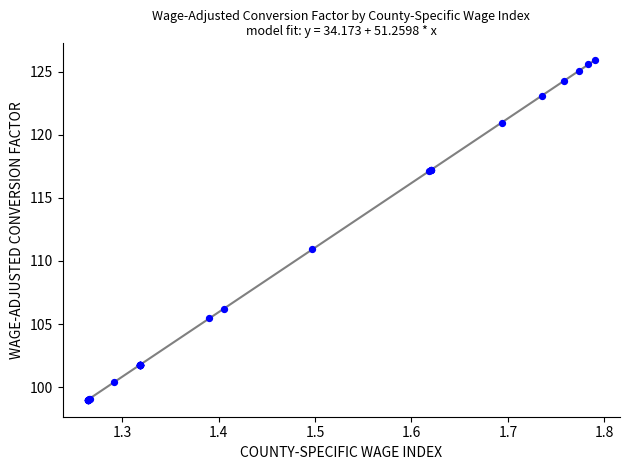

What Y value in the scatter plot is closest to 112?

110.9